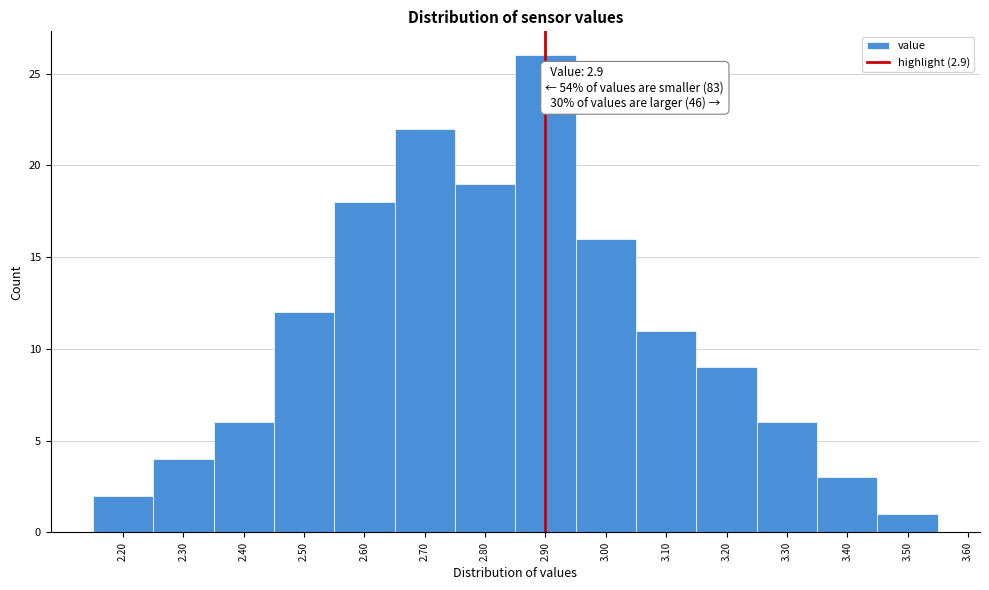

Which range on the x-axis has the tallest bar?

2.85 to 2.95